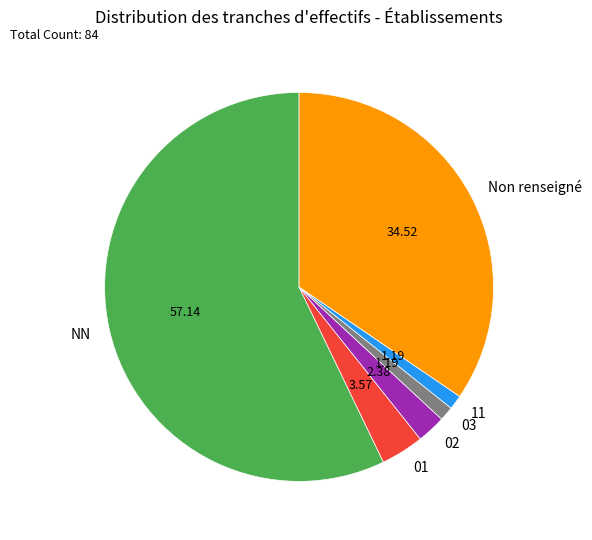

Count the number of slices in the pie.

6